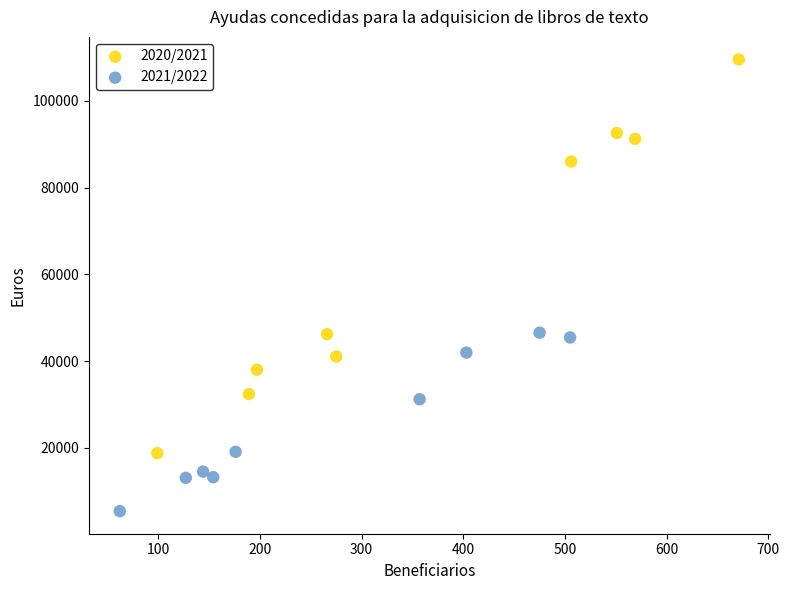

Which series reaches the minimum Y coordinate?

2021/2022